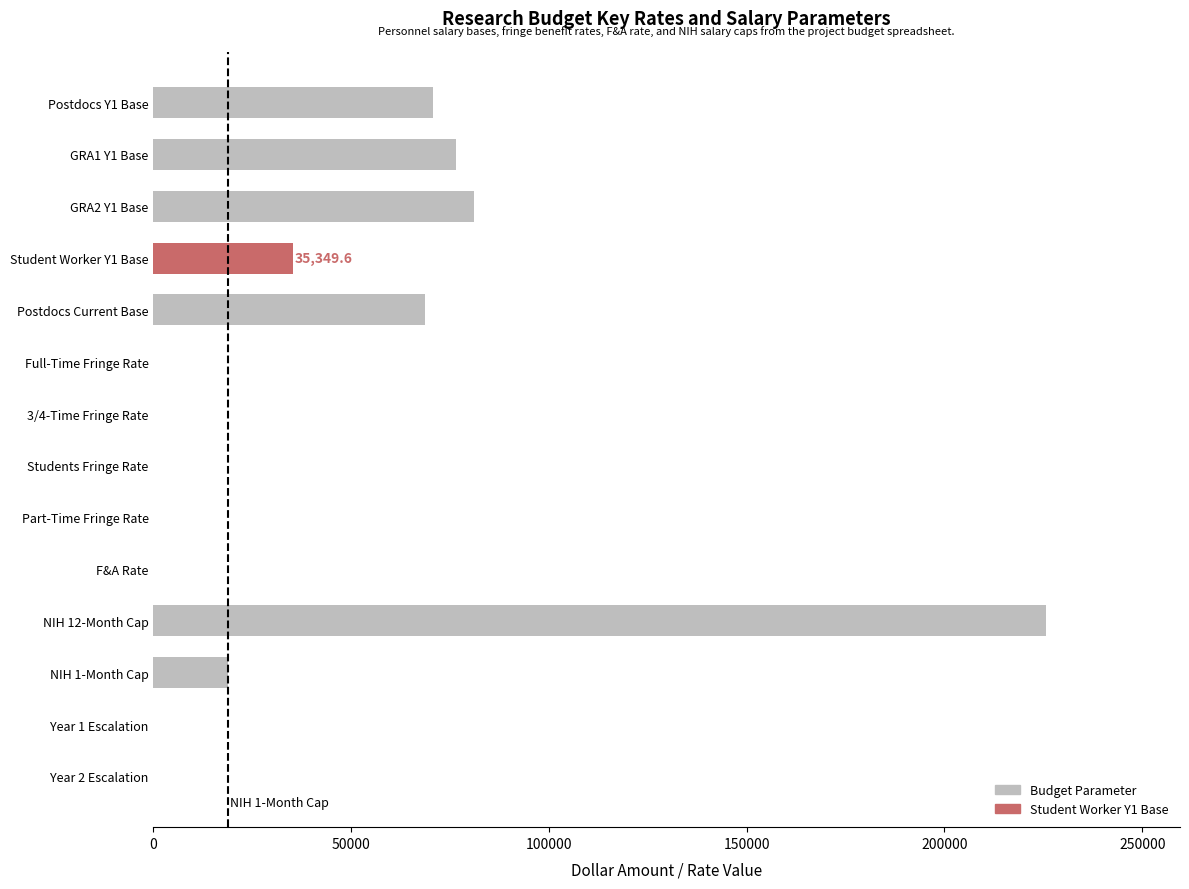

Is it true that the value at Year 1 Escalation is 0.0?

True